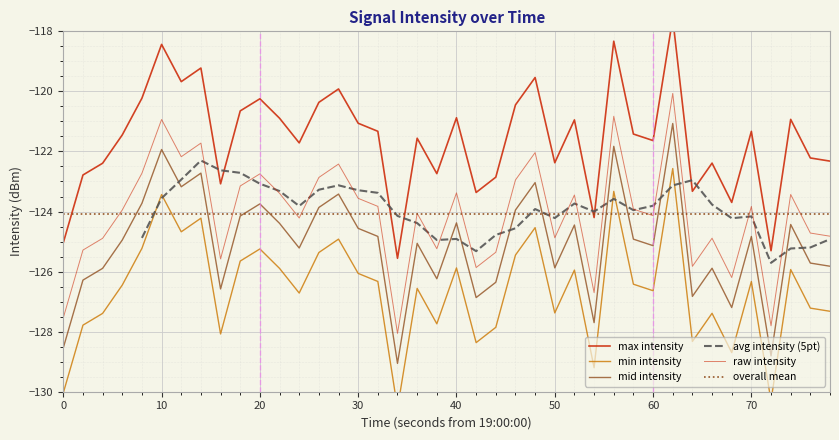

What is the change in value from 10 to 20?

+0.4